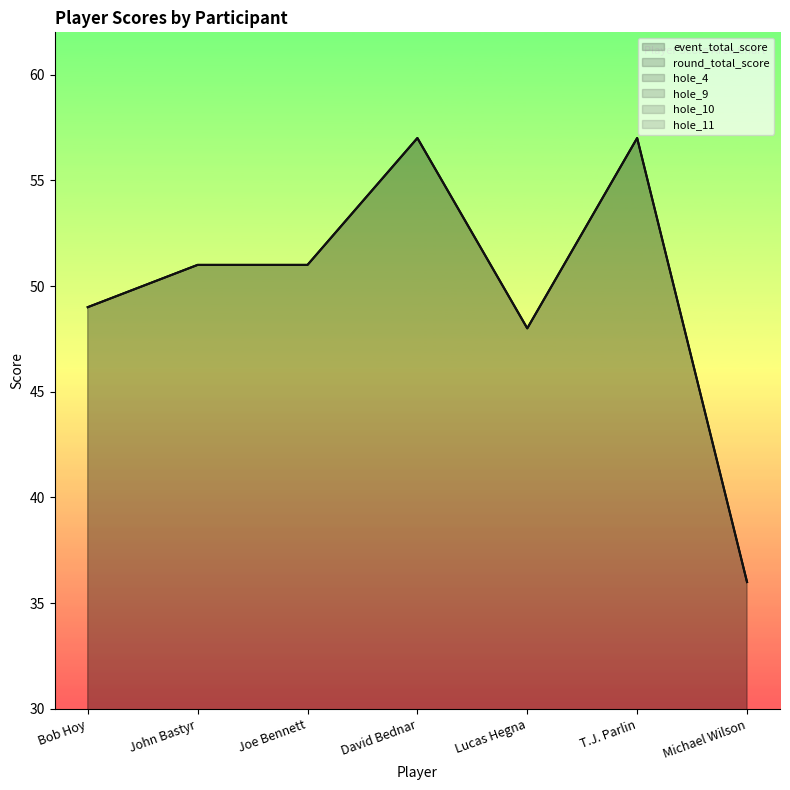

Between T.J. Parlin and Lucas Hegna, which is larger?

T.J. Parlin